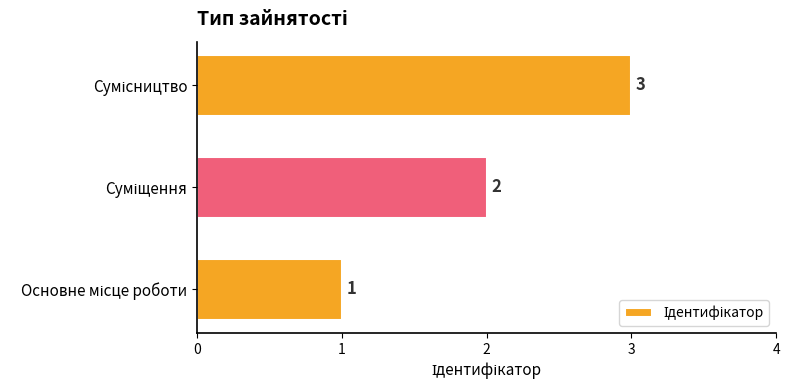

What is the maximum value shown in the chart?

3